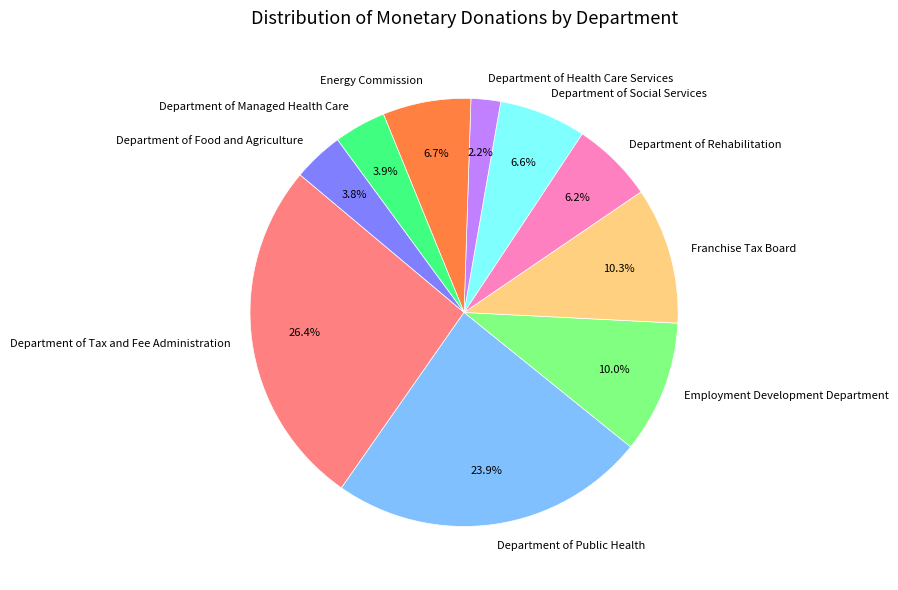

Is there any slice that represents more than half of the pie?

No